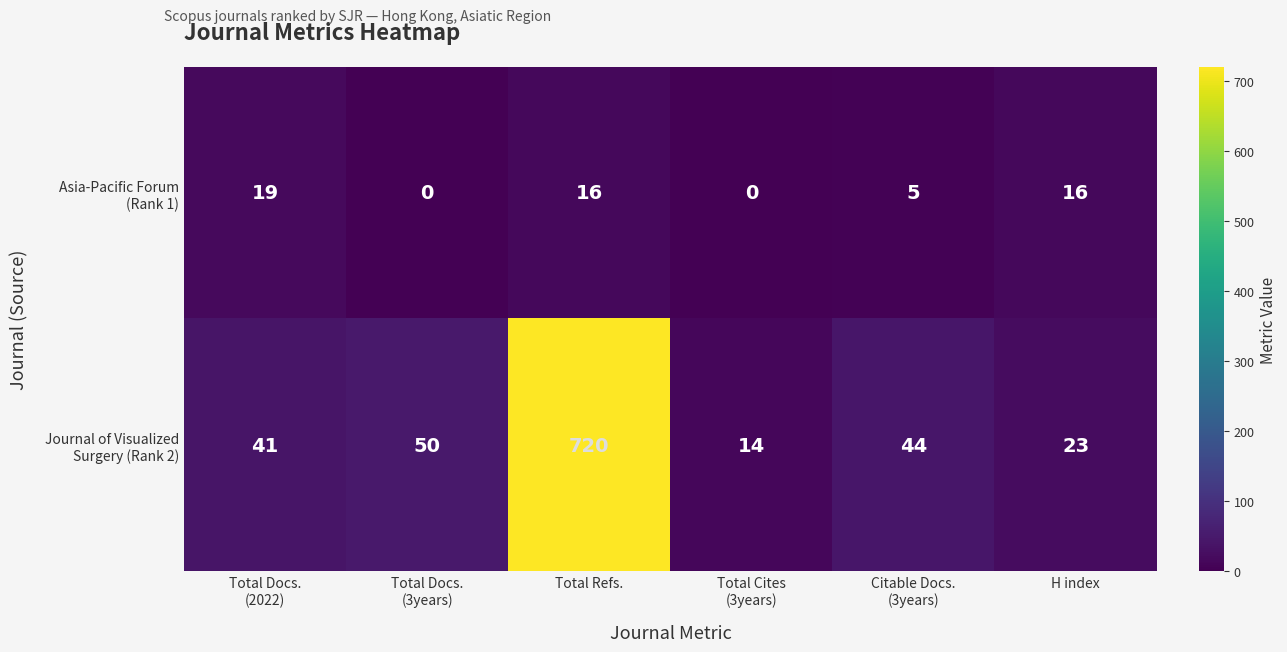

At which category does the chart reach its peak across all series?

Total Refs.